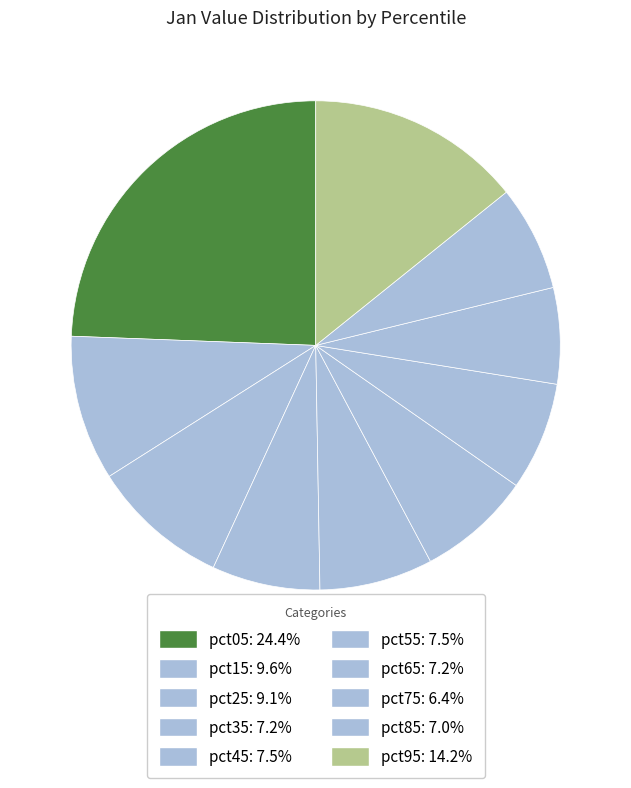

To the nearest percent, what is the difference between the largest and smallest slice percentages?

18%